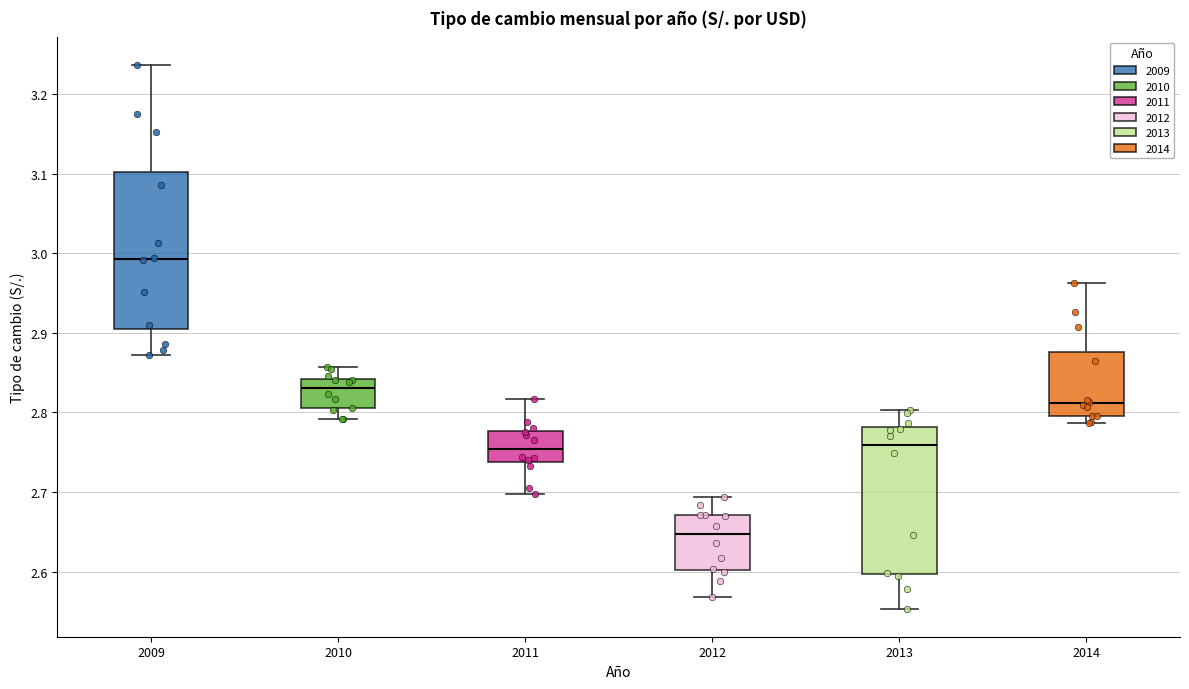

Reading left to right, read every box against the y-axis: the position of its median line, the range the box covers, and the ends of its whiskers. The values are not printed on the chart, so give them approximately, as read against the axis.

2009: median 2.99, box 2.90 to 3.10, whiskers 2.87 to 3.24
2010: median 2.83, box 2.81 to 2.84, whiskers 2.79 to 2.86
2011: median 2.75, box 2.74 to 2.78, whiskers 2.70 to 2.82
2012: median 2.65, box 2.60 to 2.67, whiskers 2.57 to 2.69
2013: median 2.76, box 2.60 to 2.78, whiskers 2.55 to 2.80
2014: median 2.81, box 2.80 to 2.88, whiskers 2.79 to 2.96